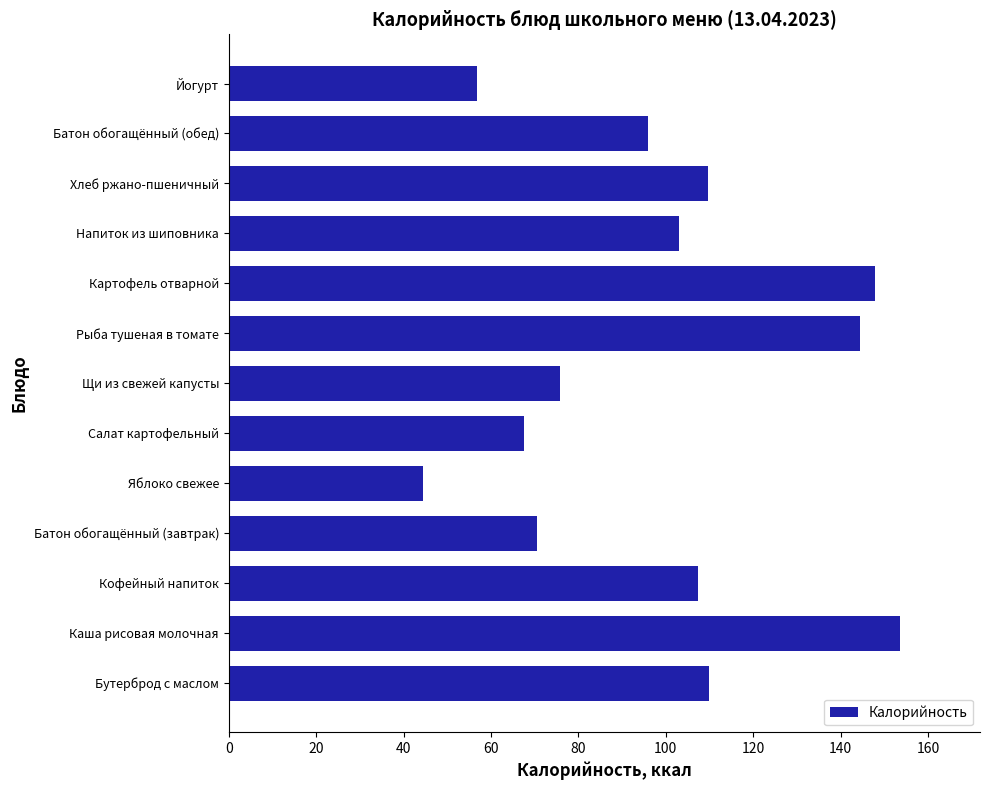

Which label corresponds to the largest value in the chart?

Каша рисовая молочная